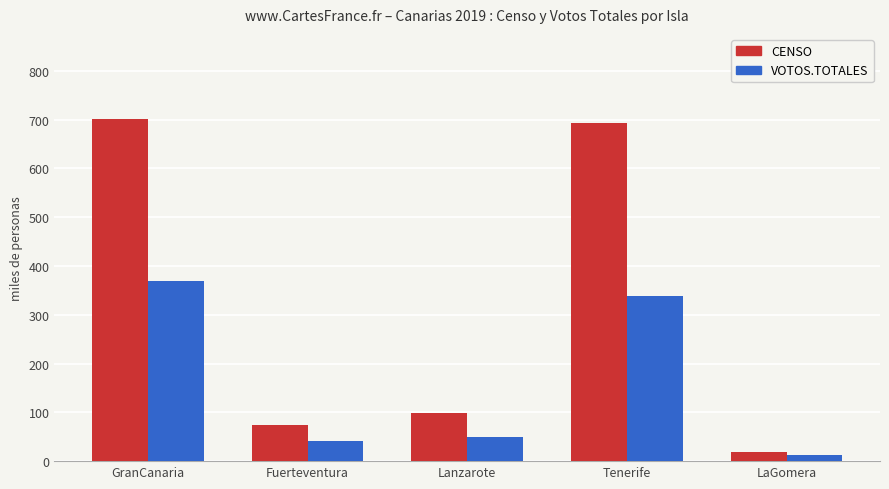

True or false: VOTOS.TOTALES has a value of 41.0 at Fuerteventura.

True